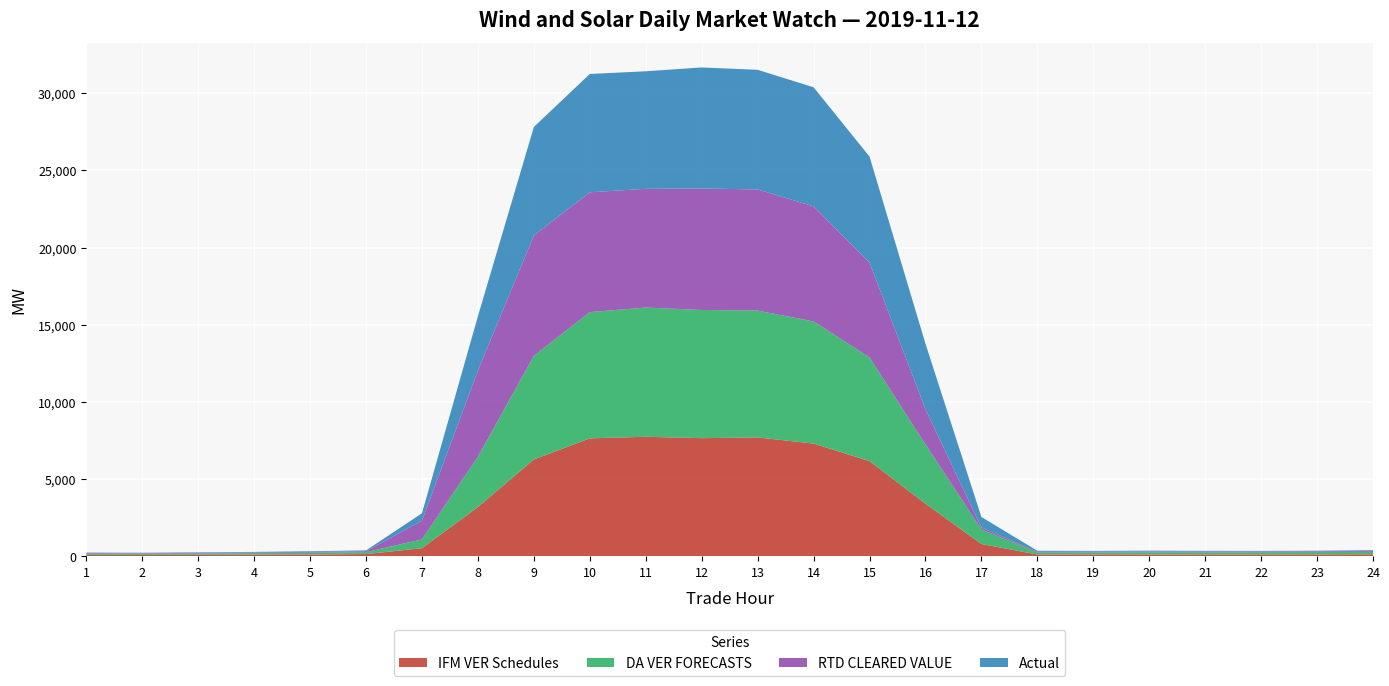

Reading right to left, what are all the values shown in this chart?

IFM VER Schedules: 129.4	119.8	113.0	113.1	118.3	116.5	115.7	795.5	3409.3	6165.5	7302.4	7701.3	7653.2	7743.2	7640.6	6272.7	3193.5	524.6	141.9	113.8	105.5	95.3	91.8	90.2
DA VER FORECASTS: 160.7	153.3	148.6	146.2	144.3	130.4	126.3	945.8	3833.3	6720.1	7911.9	8215.6	8304.5	8371.0	8179.2	6713.9	3258.9	569.7	129.0	115.9	100.6	85.2	79.3	82.3
RTD CLEARED VALUE: 57.8	43.9	45.0	48.3	48.9	48.6	47.2	123.5	2283.6	6147.2	7458.2	7850.9	7872.6	7694.4	7764.9	7798.8	5584.8	1213.6	57.4	52.5	40.5	37.7	30.6	33.8
Actual: 49.1	44.5	43.1	46.4	53.2	54.1	68.4	679.6	4249.4	6865.5	7714.6	7751.4	7841.8	7615.1	7665.7	7029.7	3515.7	480.0	53.8	44.8	36.5	36.6	27.2	32.6